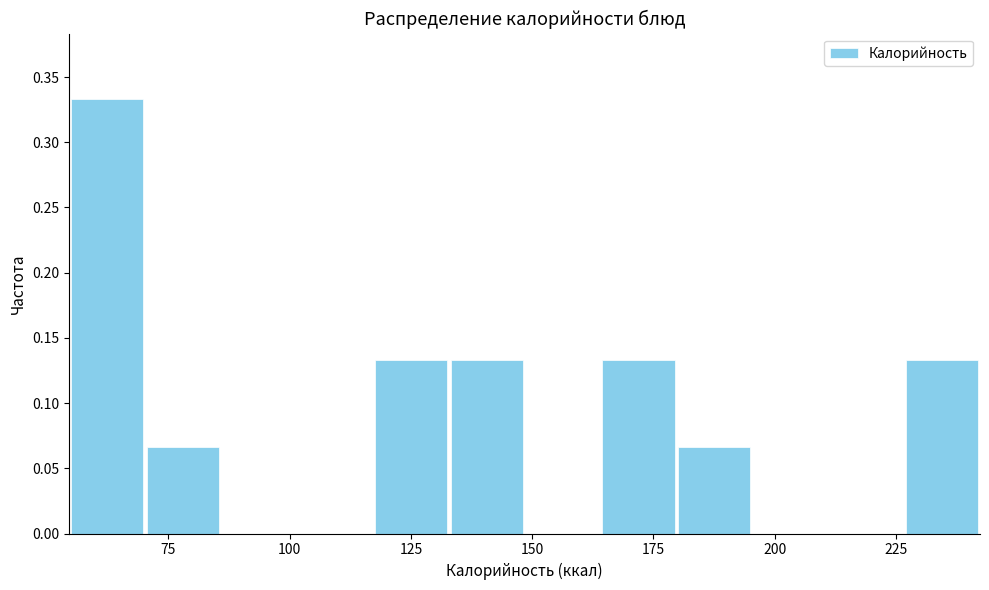

Read against the x-axis, roughly where is the centre of the tallest bar?

60